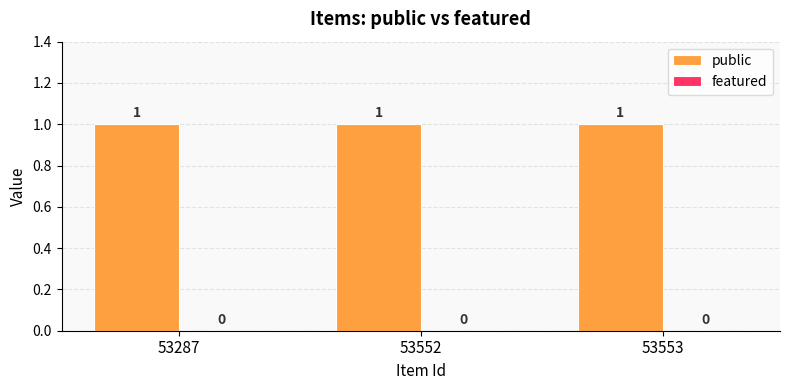

At how many categories does at least one series exceed 0?

3